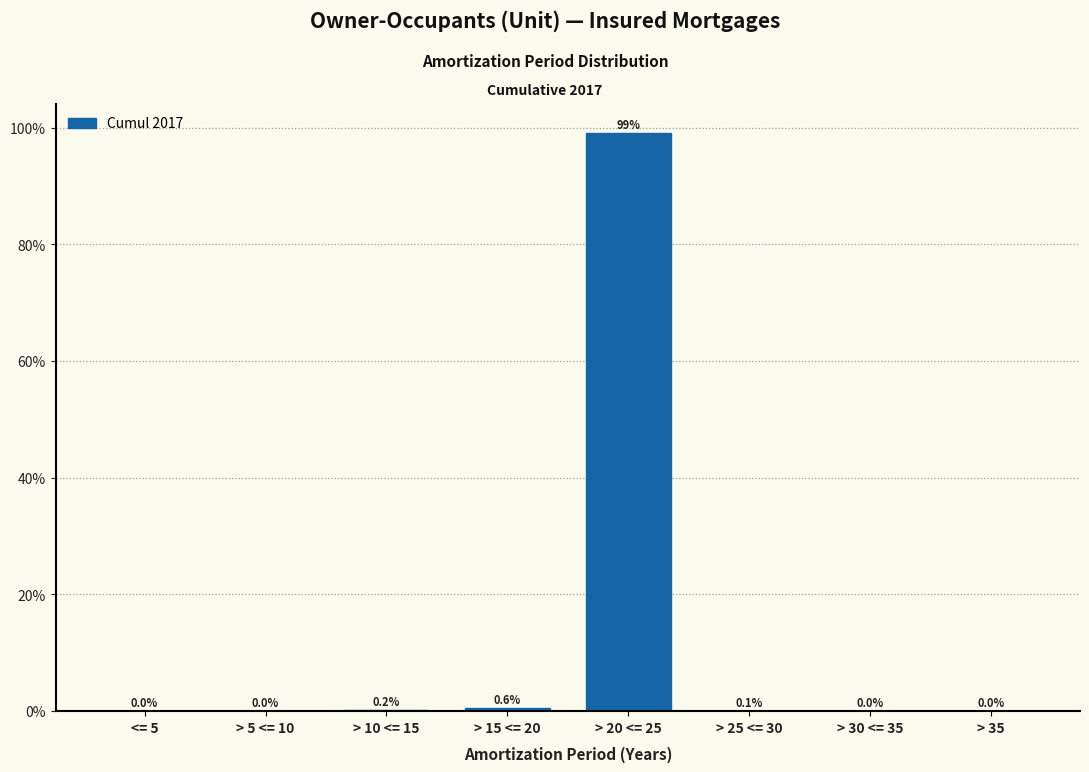

True or false: the data shows 0.0 at > 35.

True